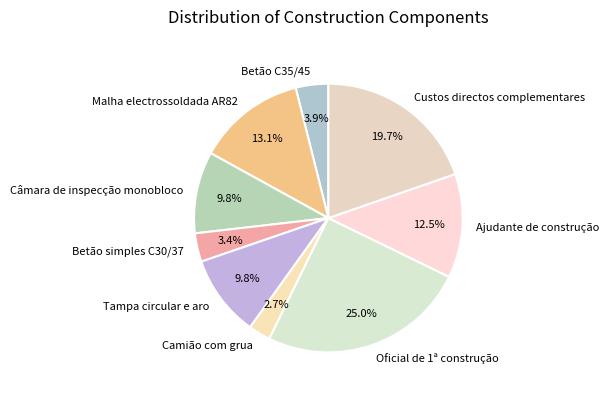

What is the ratio of the value at Tampa circular e aro to the value at Câmara de inspecção monobloco?

1.0